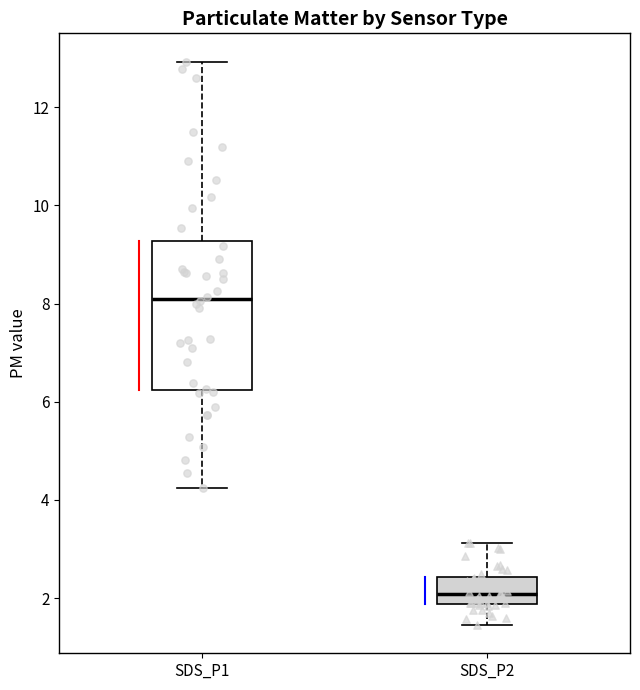

Reading left to right, transcribe this box plot: for each box, give where its median line is, the range the box spans, and where its two whiskers end, as read against the y-axis. The values are not printed on the chart, so give them approximately, as read against the axis.

SDS_P1: median 8.0, box 6.2 to 9.2, whiskers 4.2 to 13.0
SDS_P2: median 2.0, box 1.8 to 2.4, whiskers 1.4 to 3.2